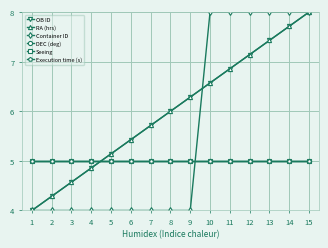

Which category has the highest value in the Execution time (s) series?

1